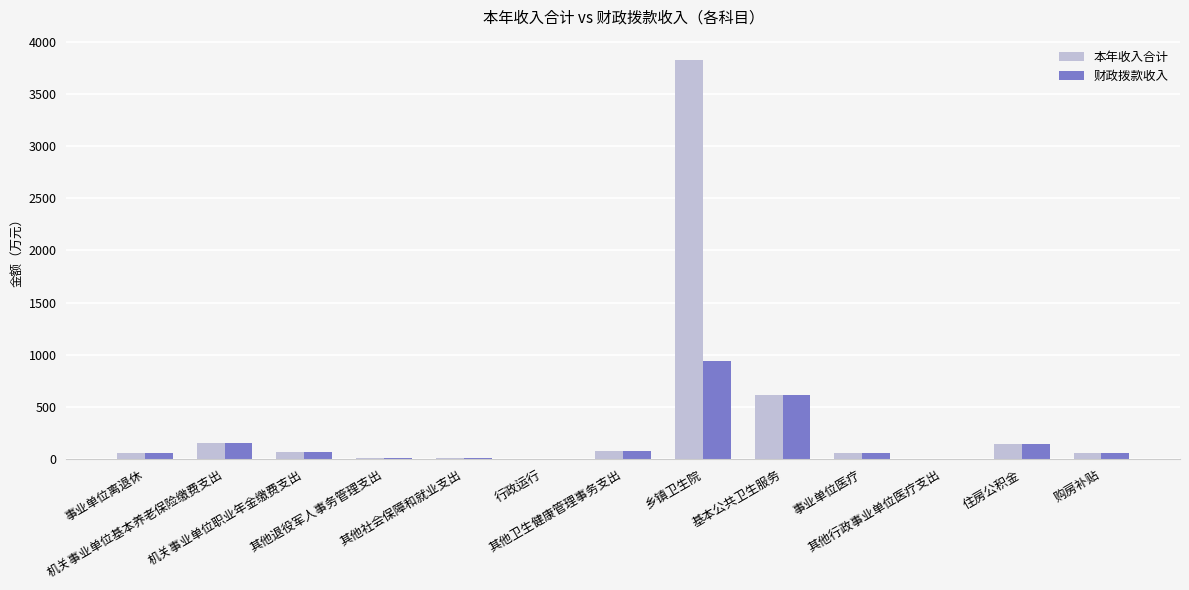

How many data points does each series have?

13